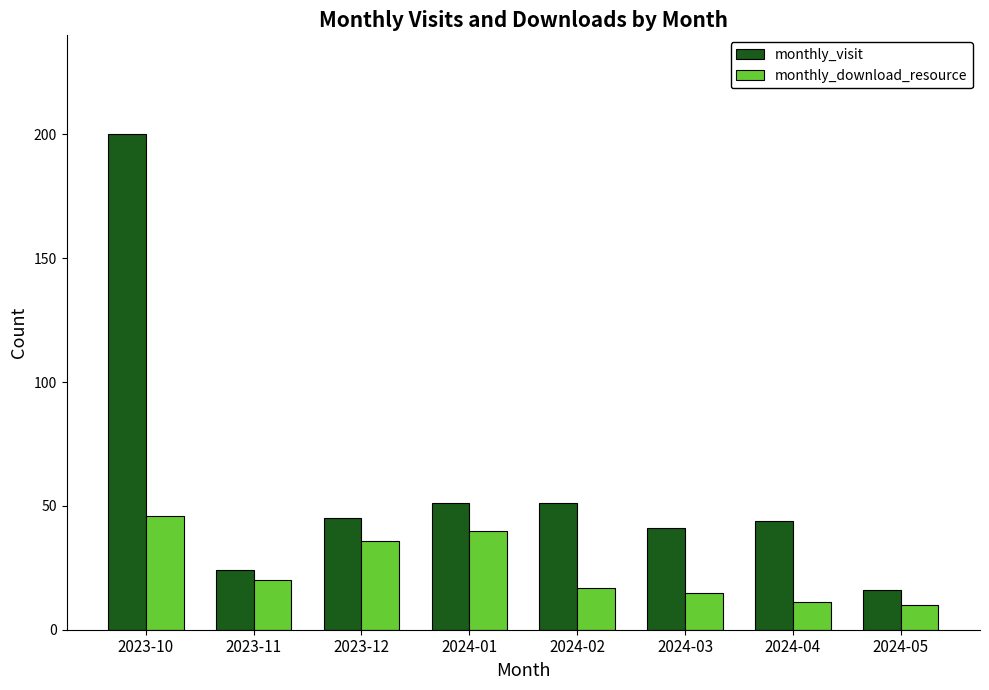

How many bars are there in each group?

2